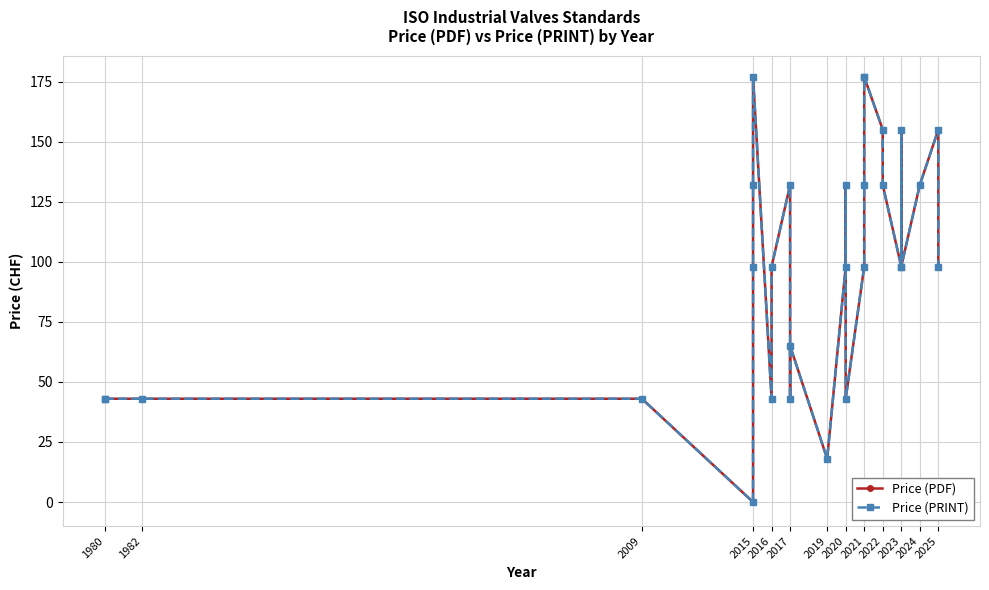

How many series are shown in this chart?

2